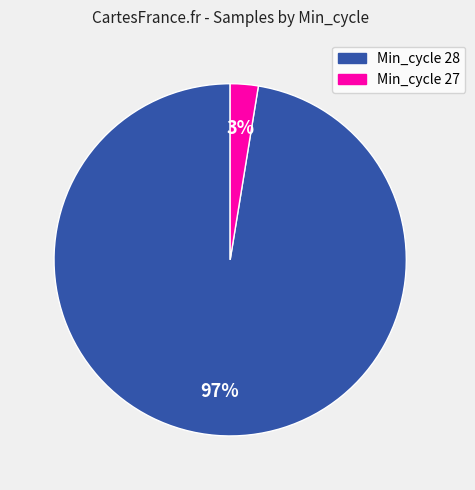

Which category has the smallest portion of the pie?

Min_cycle 27